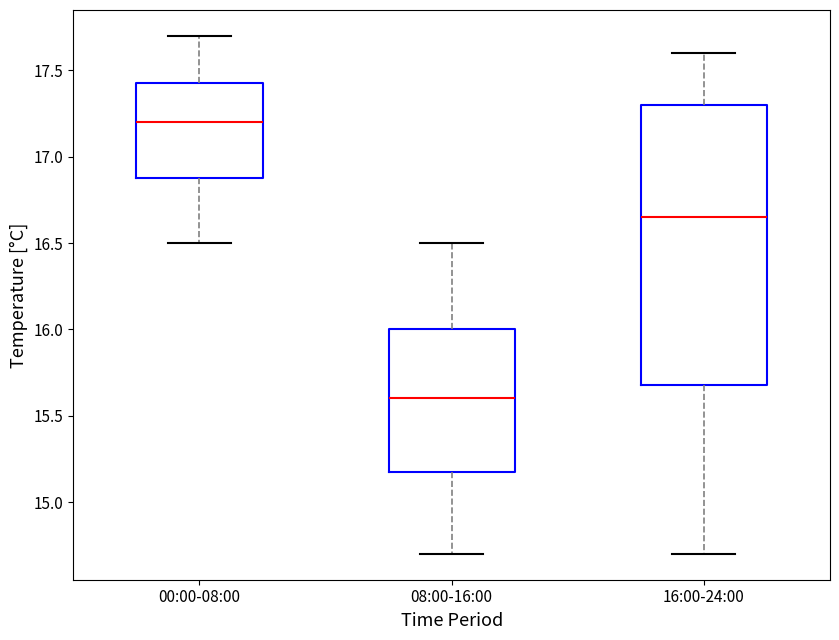

Reading left to right, transcribe this box plot: for each box, give where its median line is, the range the box spans, and where its two whiskers end, as read against the y-axis. The values are not printed on the chart, so give them approximately, as read against the axis.

00:00-08:00: median 17.20, box 16.90 to 17.45, whiskers 16.50 to 17.70
08:00-16:00: median 15.60, box 15.20 to 16.00, whiskers 14.70 to 16.50
16:00-24:00: median 16.65, box 15.70 to 17.30, whiskers 14.70 to 17.60